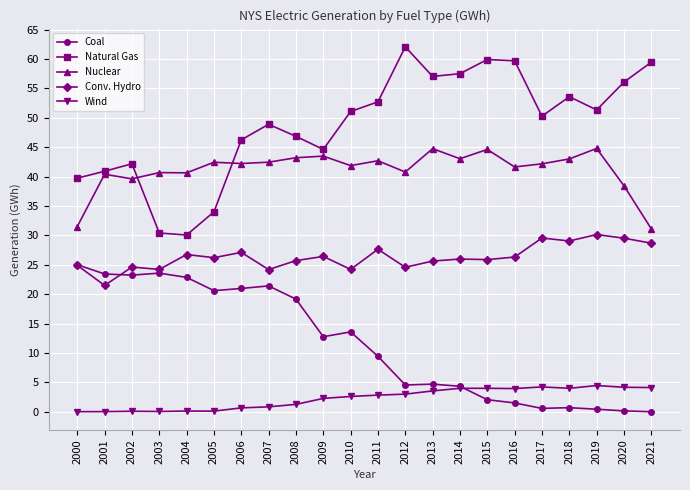

At which label does Coal first exceed 12?

2000